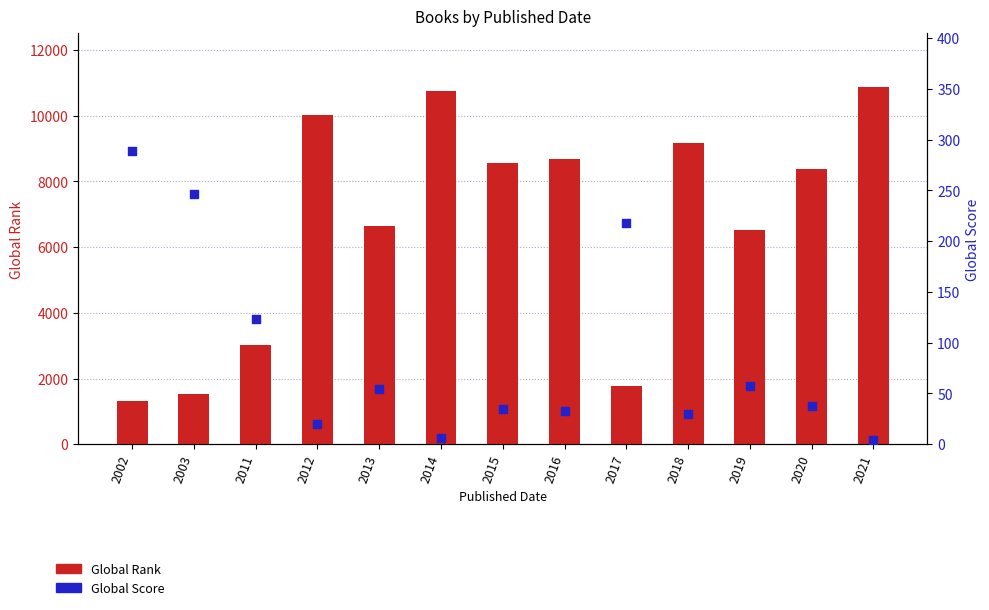

What are all the series names shown in the legend?

Global Rank, Global Score